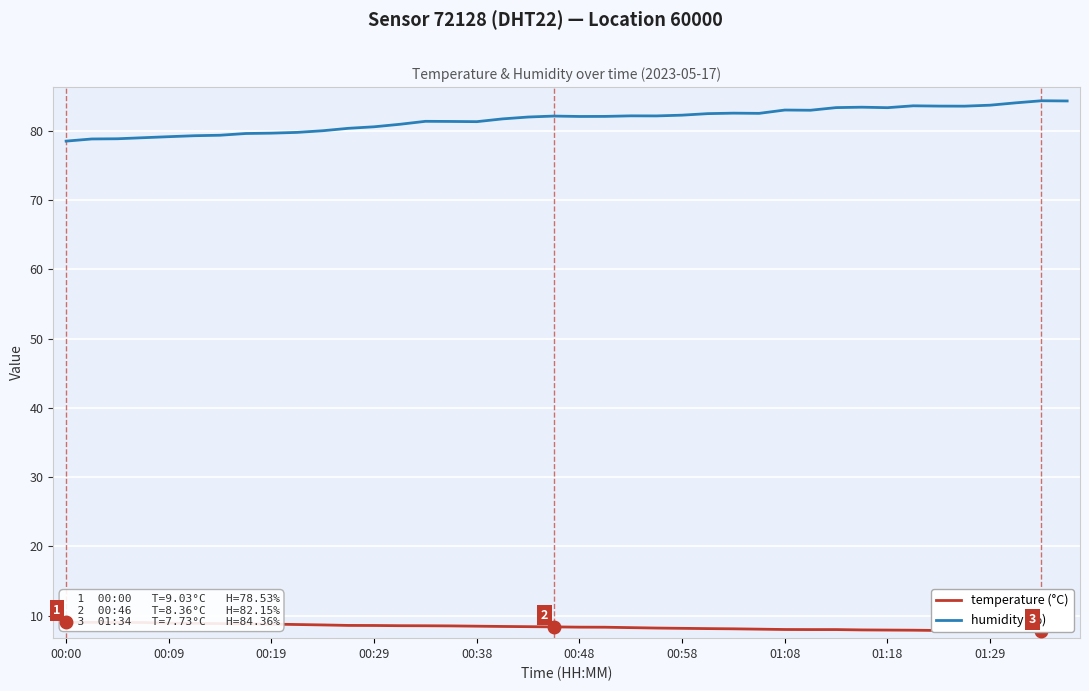

What is the maximum value for humidity (%)?

84.4